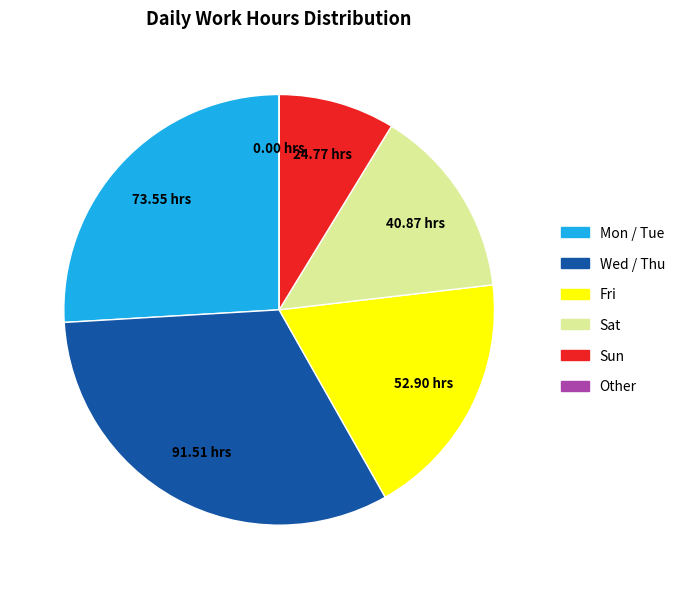

Is there any slice that represents more than half of the pie?

No